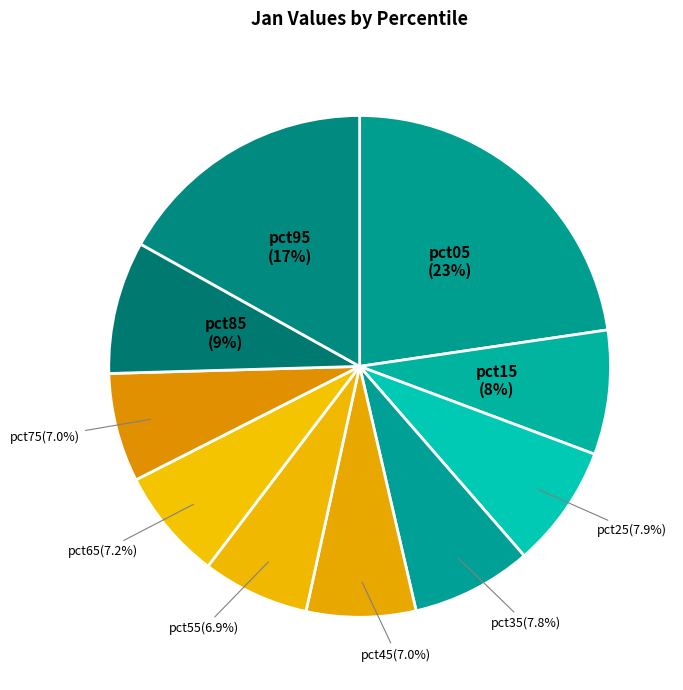

Is there a majority slice in this chart?

No